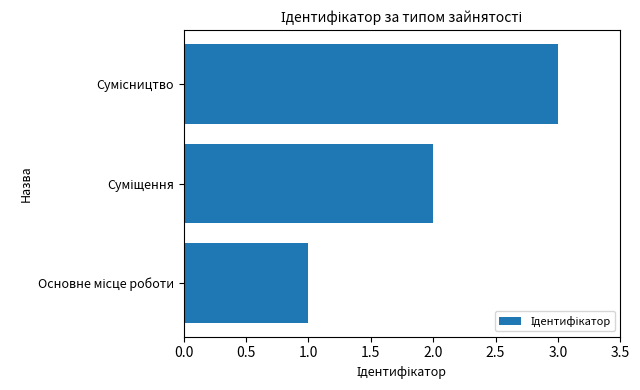

What is the maximum value shown in the chart?

3